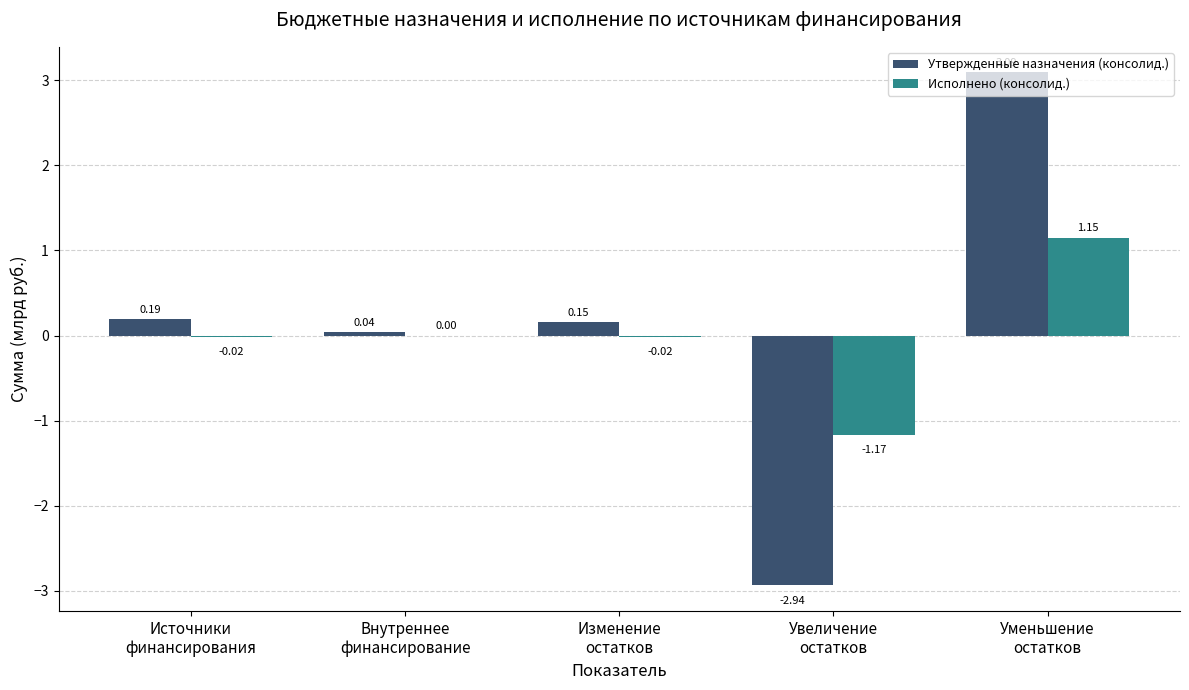

Which series has the largest total across all categories?

Утвержденные назначения (консолид.)